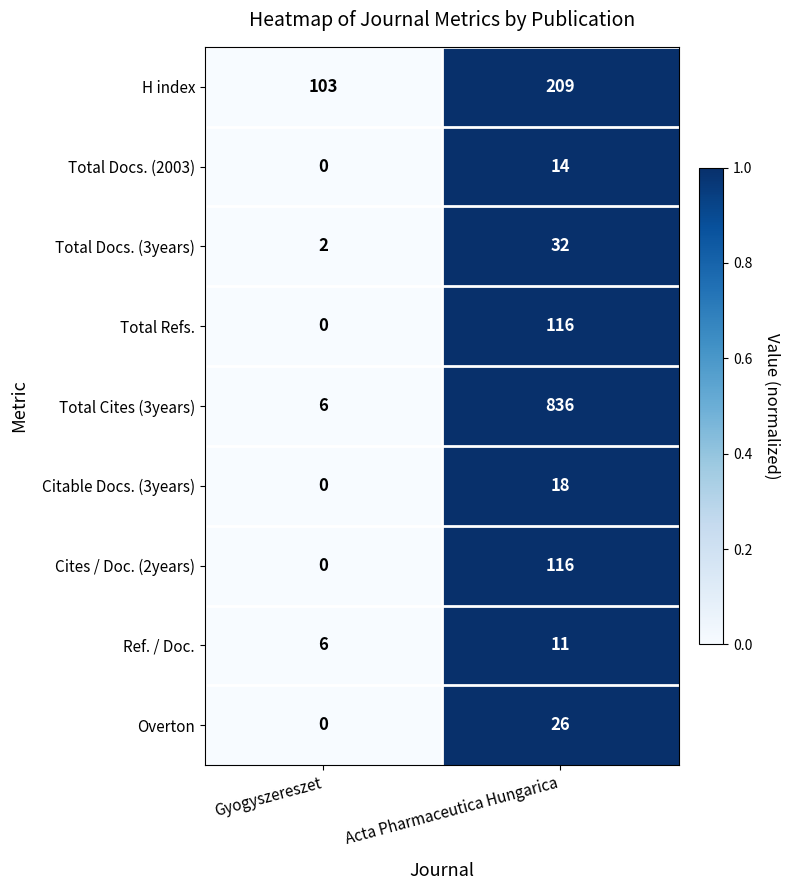

What is the average value of the Overton series?

13